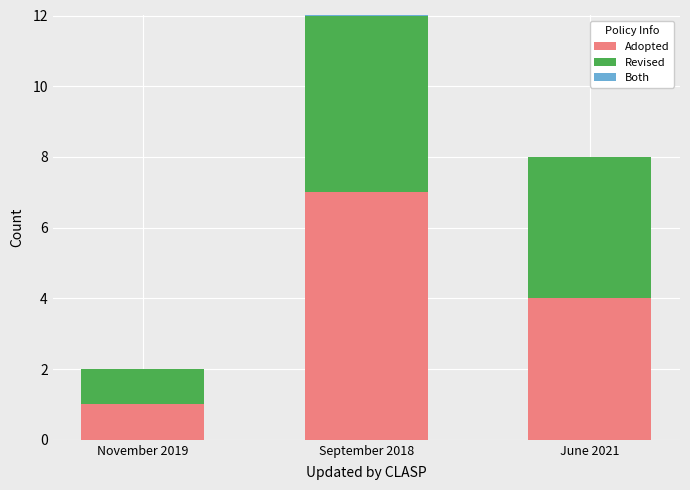

What is the total value across all series at June 2021?

8